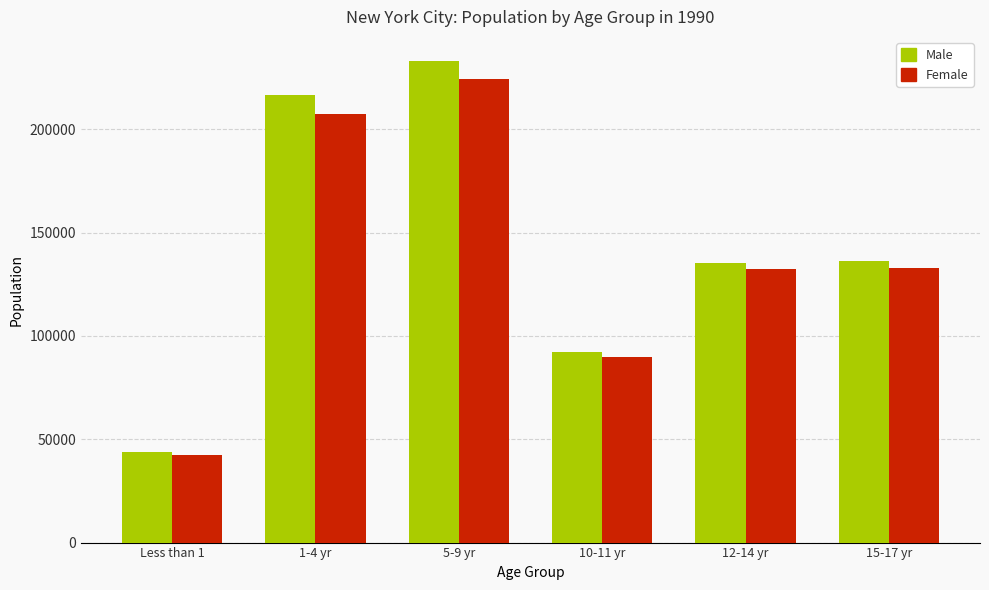

How many values in the Female series are below 133121?

3